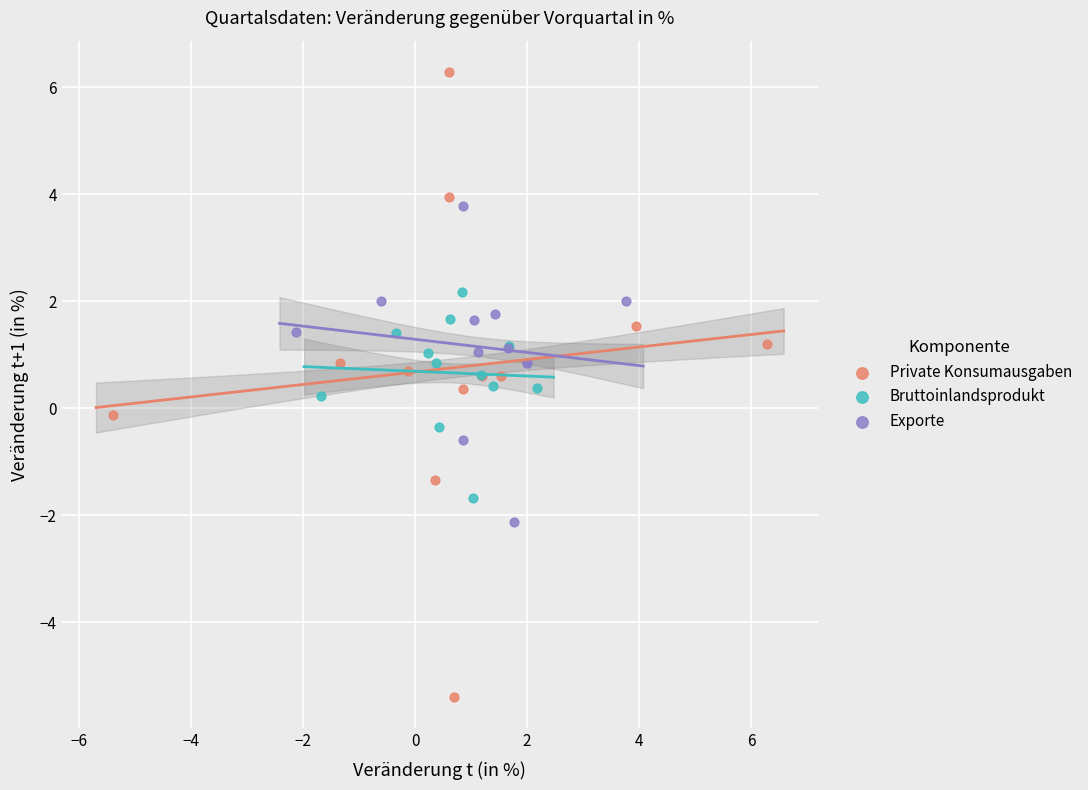

Which series has the largest Y range (max minus min)?

Private Konsumausgaben